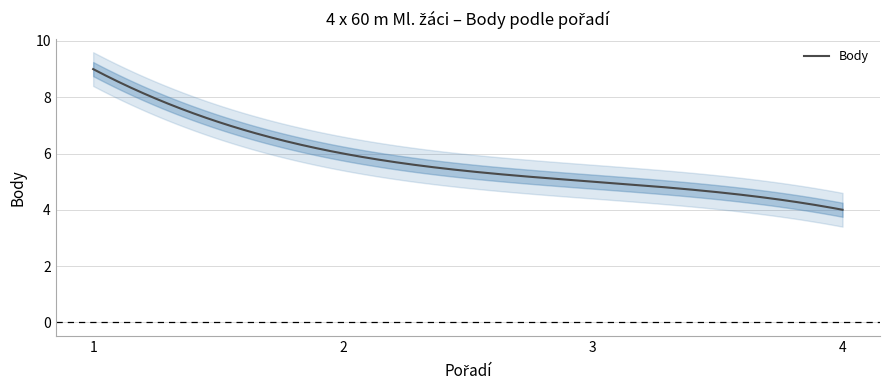

Count the number of categories in the chart.

4